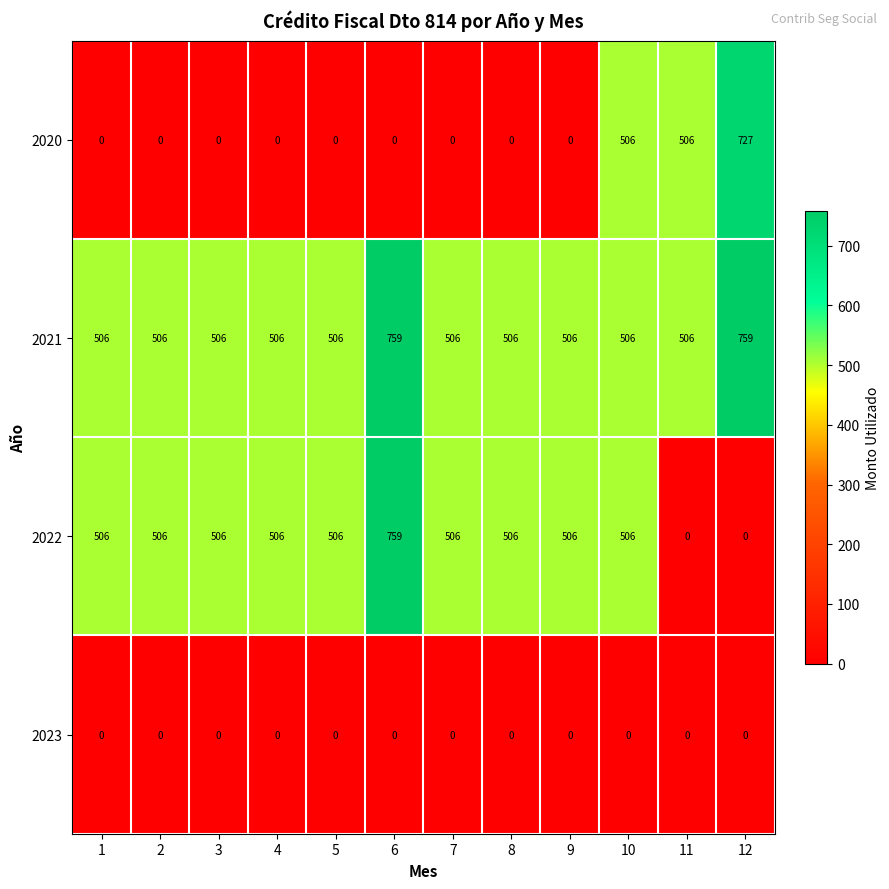

List the series in order of their overall mean, lowest first.

2023, 2020, 2022, 2021